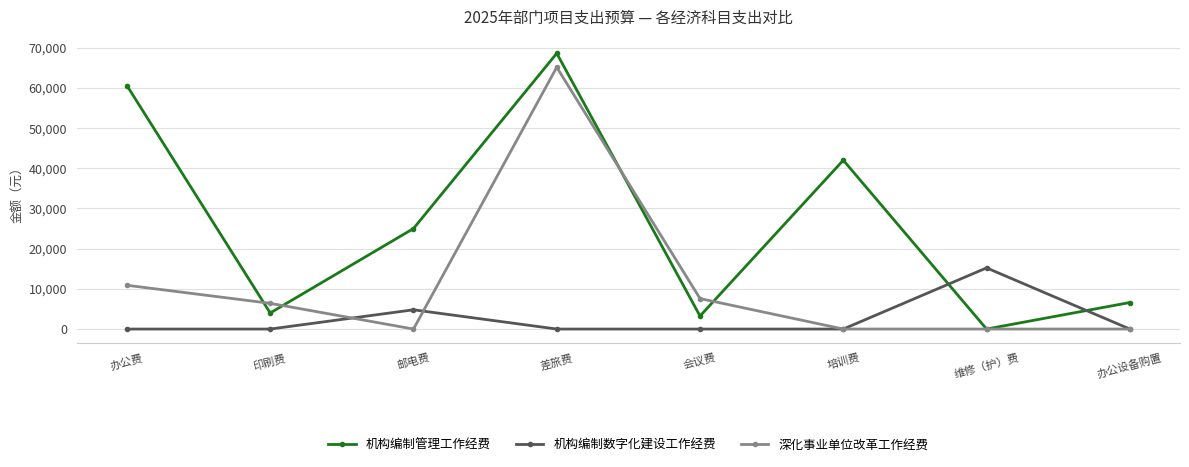

True or false: 机构编制管理工作经费 has more than 2 interior local peaks.

False